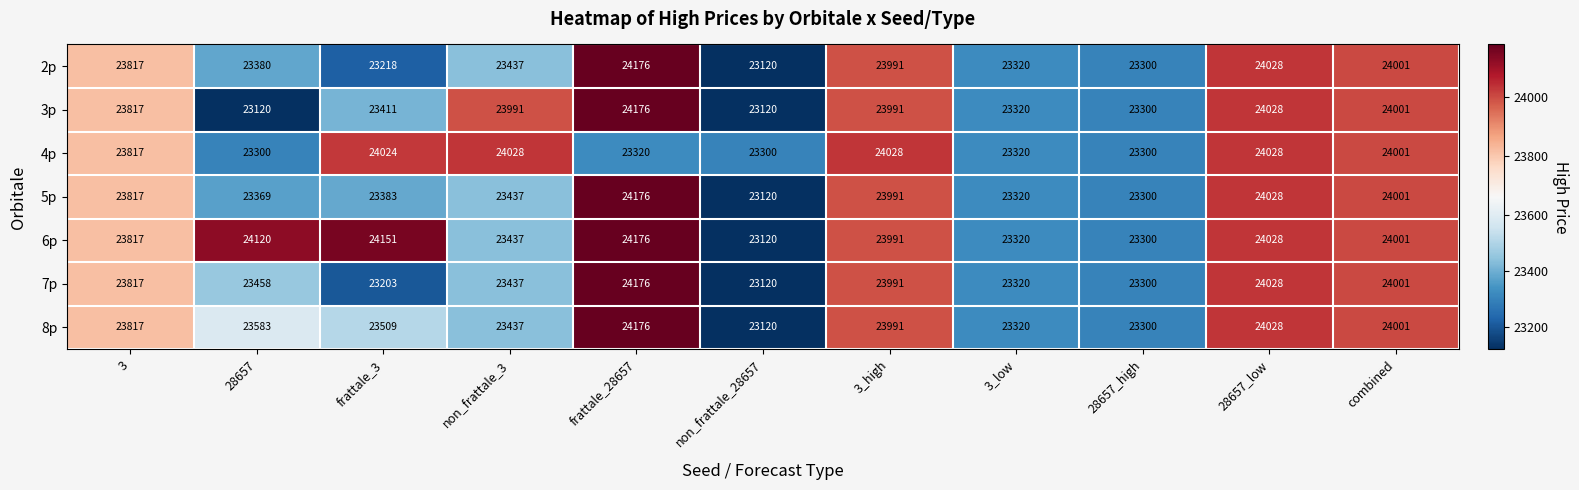

Which category has the highest value across all series?

frattale_28657